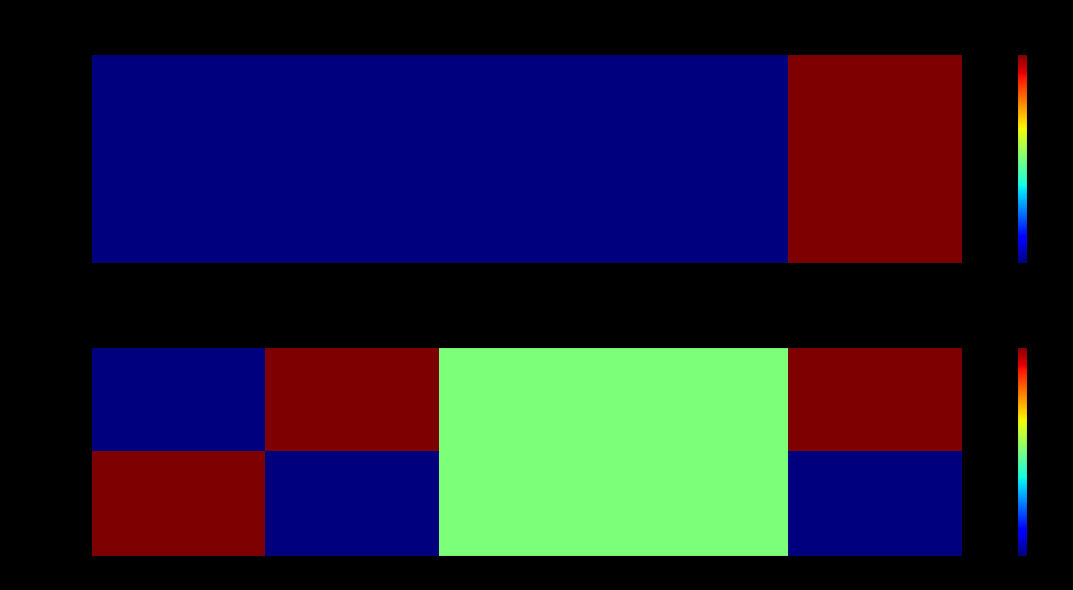

At which label is 9b51845...c closest to 0?

direction